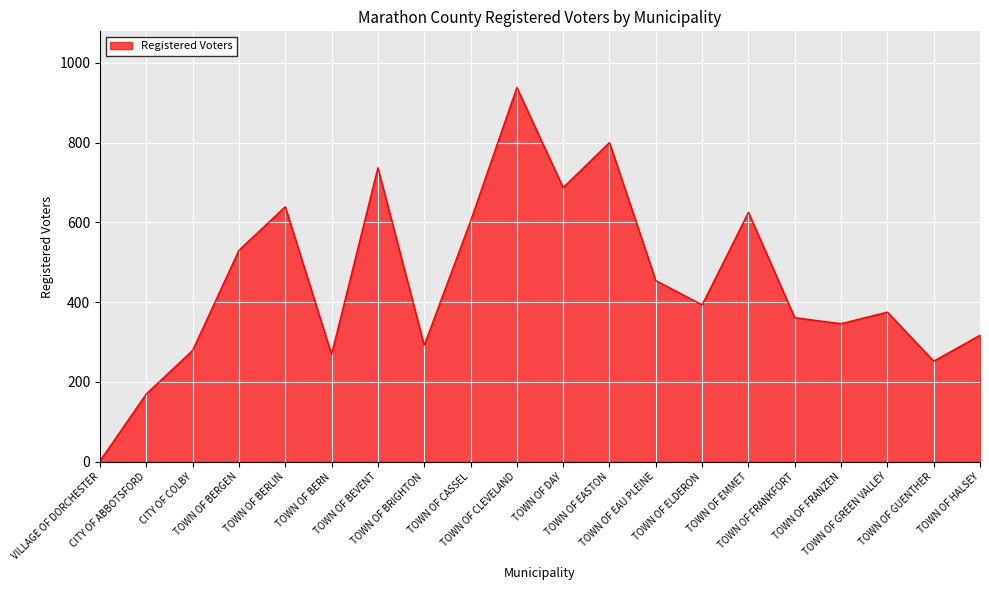

Where is the data nearest to the value 470?

TOWN OF EAU PLEINE